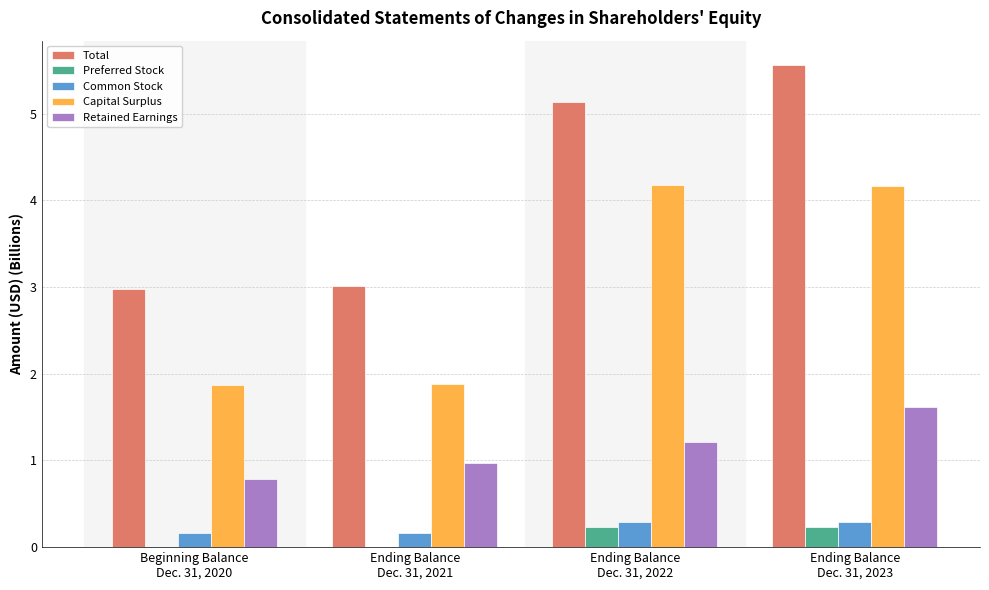

The value of Capital Surplus at Beginning Balance
Dec. 31, 2020 is 0.6. True or false?

False